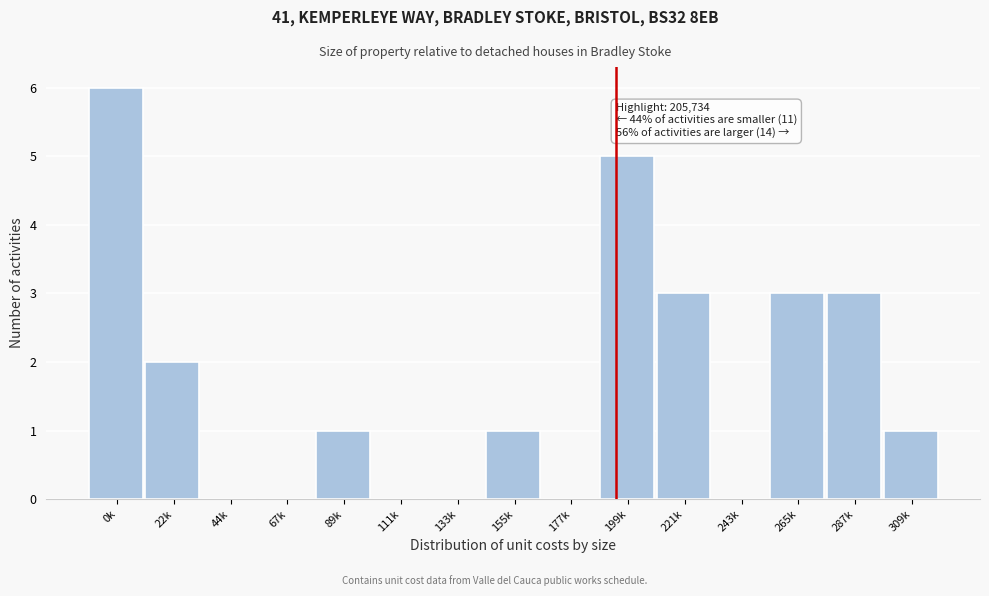

Reading left to right, what are all the values shown in this chart?

0k=6	22k=2	44k=0	67k=0	89k=1	111k=0	133k=0	155k=1	177k=0	199k=5	221k=3	243k=0	265k=3	287k=3	309k=1